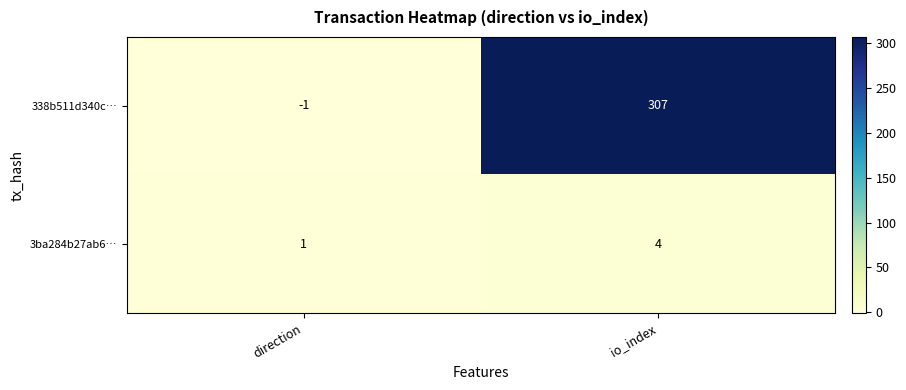

Rank the series by their average value, from lowest to highest.

3ba284b27ab6…, 338b511d340c…